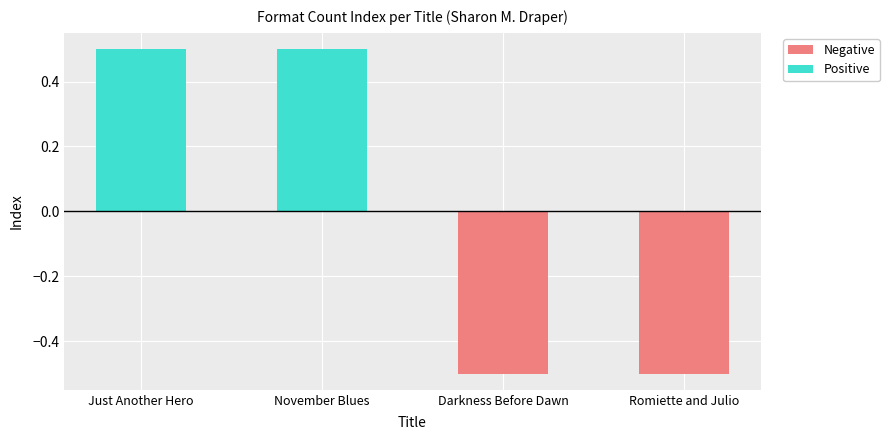

At how many categories does at least one series exceed 0?

2